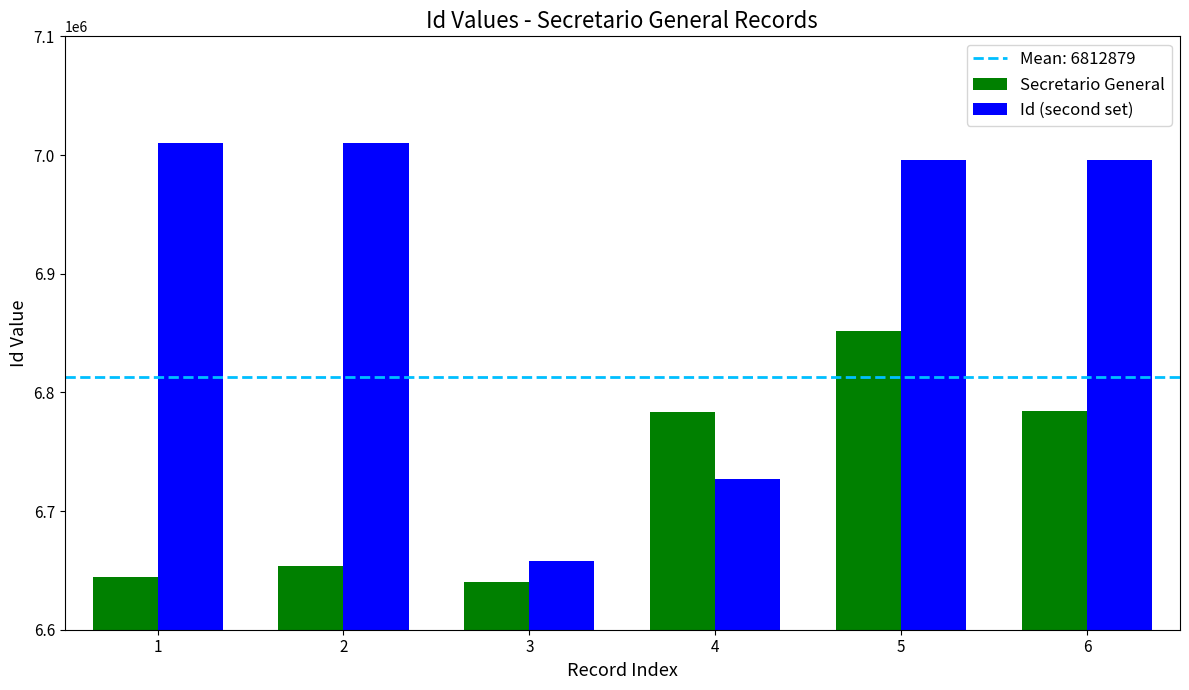

How many data points does each series have?

6